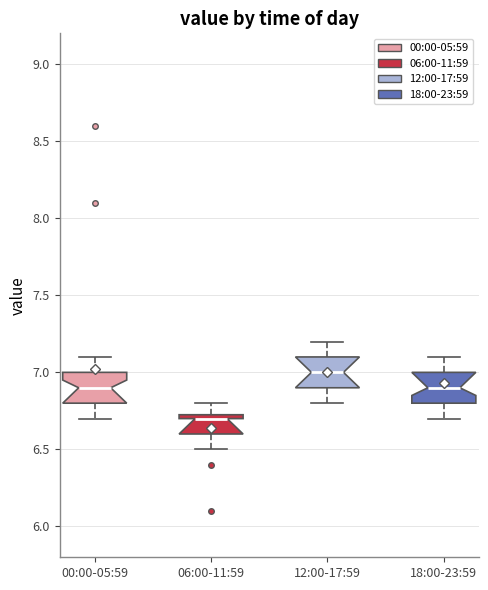

Where does the median line of the box for 12:00-17:59 sit on the y-axis? The values are not printed on the chart, so give them approximately, as read against the axis.

7.00